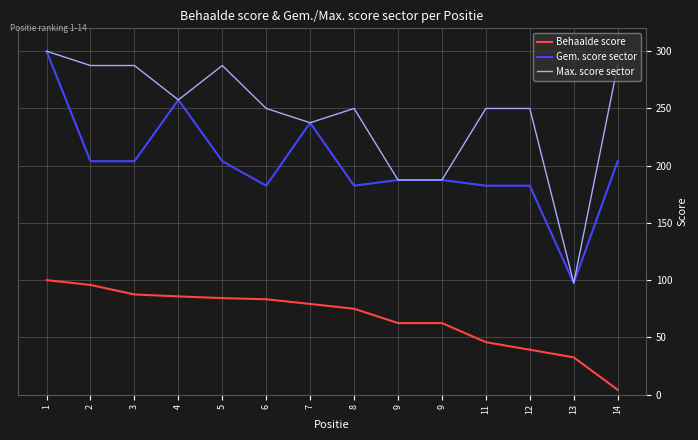

What are all the series names shown in the legend?

Behaalde score, Gem. score sector, Max. score sector